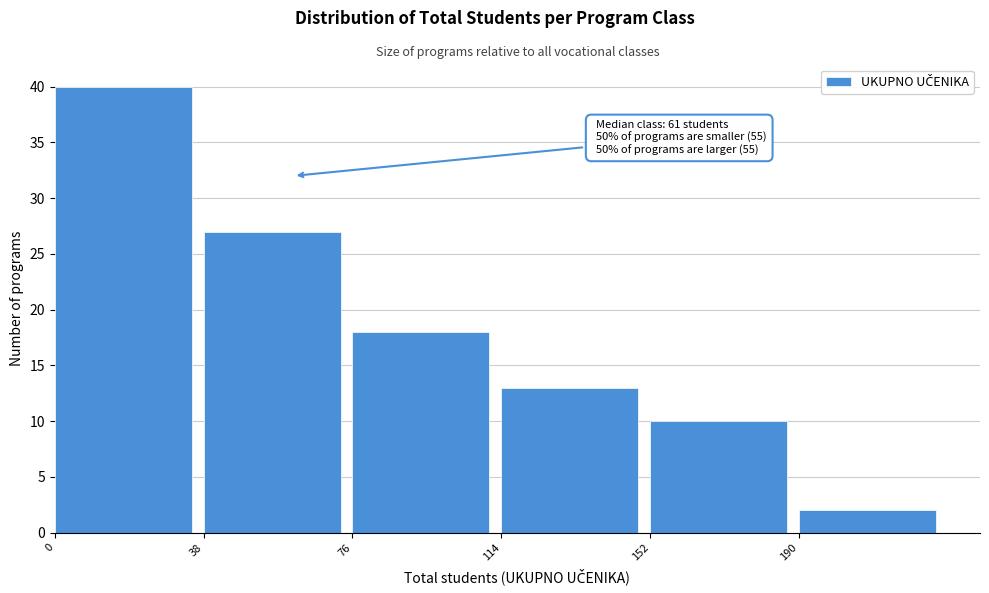

Which range on the x-axis has the tallest bar?

0 to 38